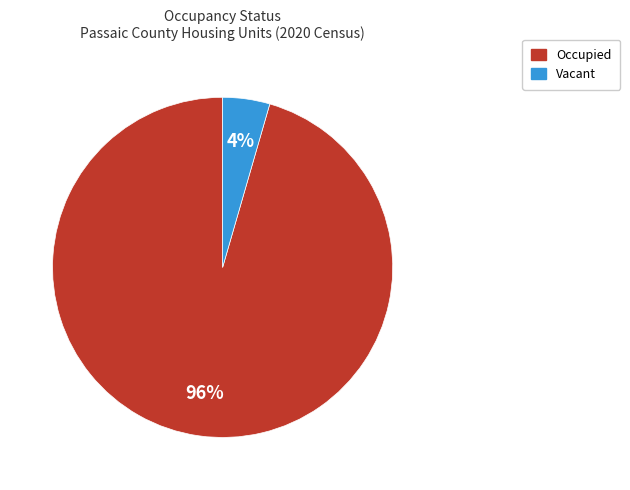

Rank the categories by value from highest to lowest.

Occupied, Vacant